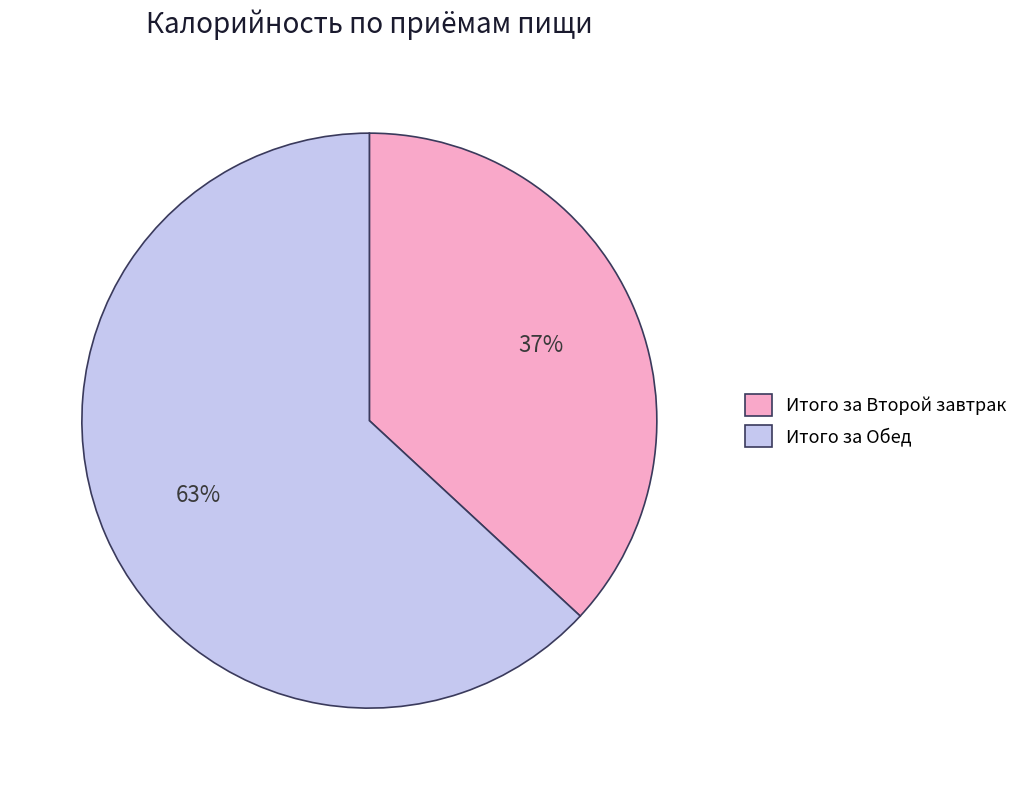

Is there a majority slice in this chart?

Yes